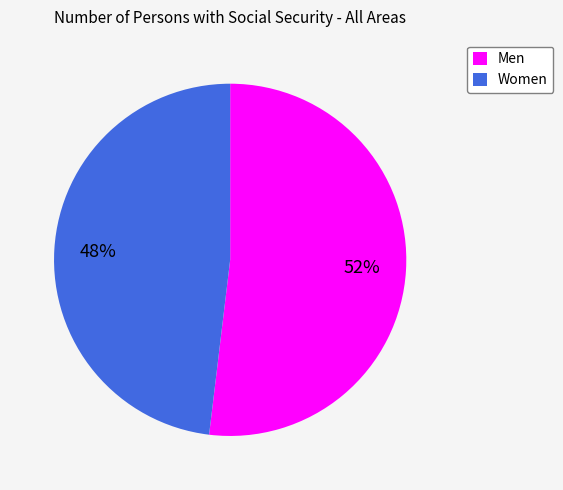

True or false: Men accounts for 52% of the total.

True